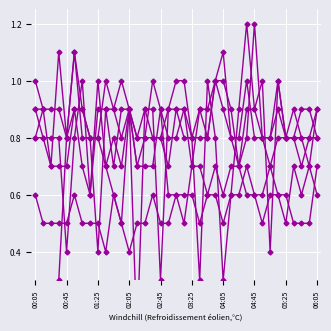

Where is the first local minimum for 8.202?

00:25